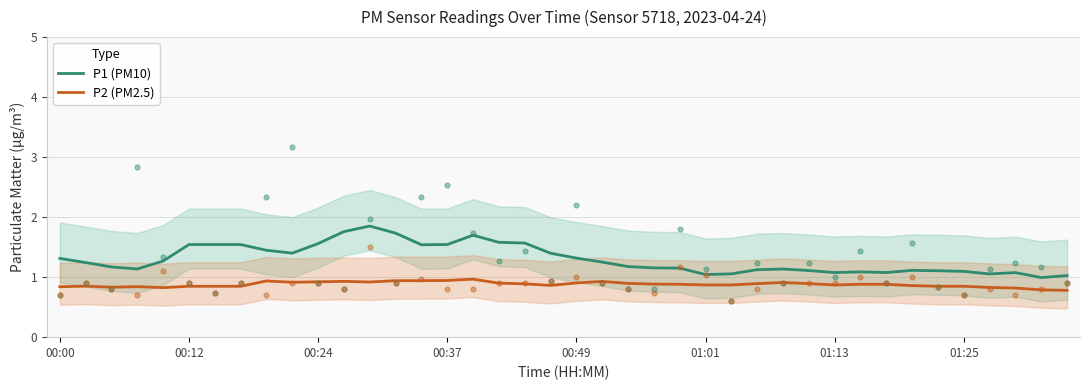

At how many categories does at least one series exceed 0?

40